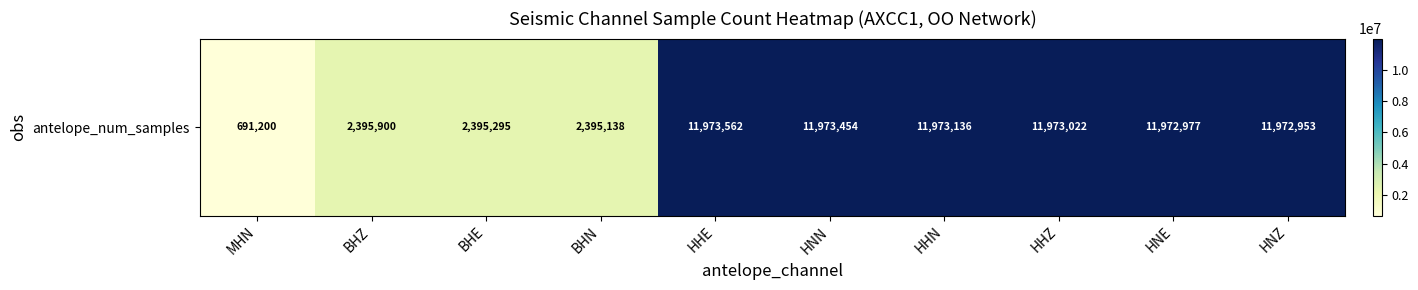

The chart shows a value of 16035825 at HHZ. True or false?

False